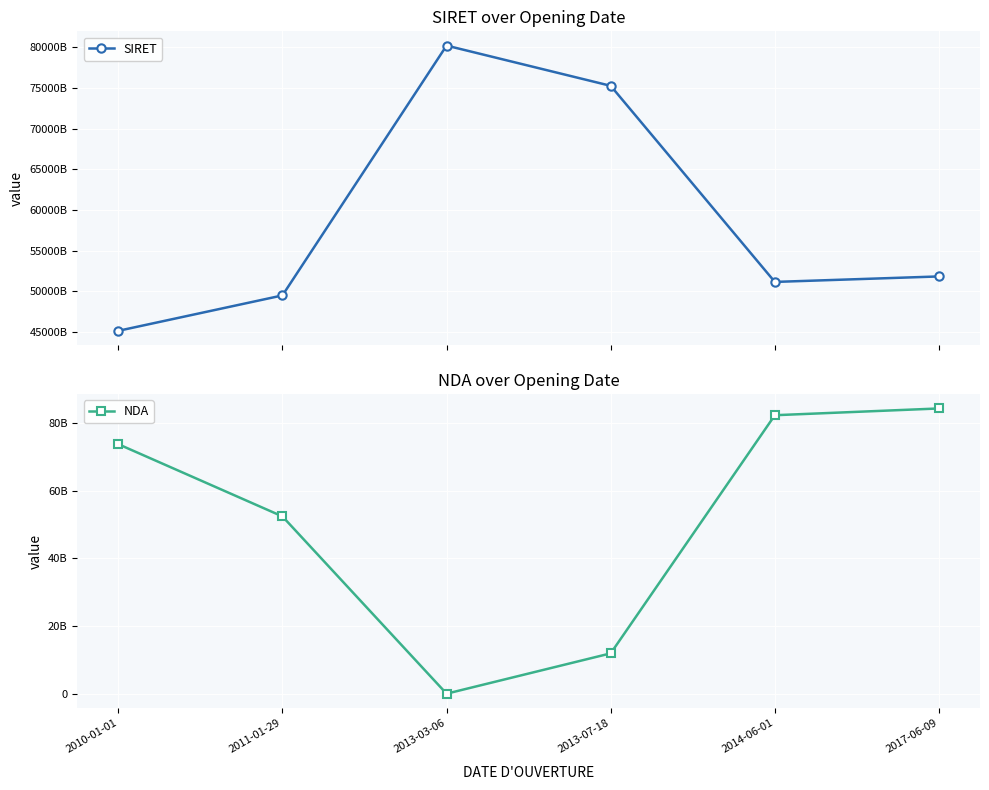

True or false: SIRET has more than 0 interior local peaks.

True